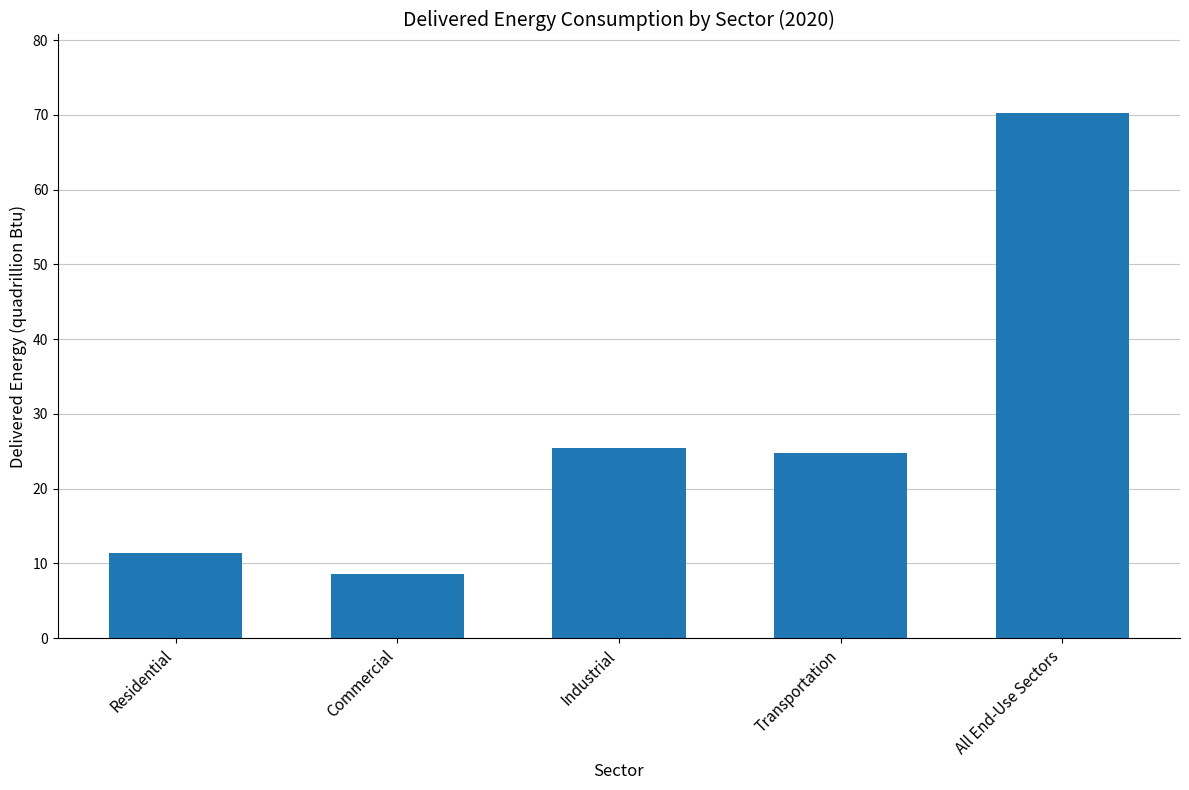

How many bars are there in total?

5